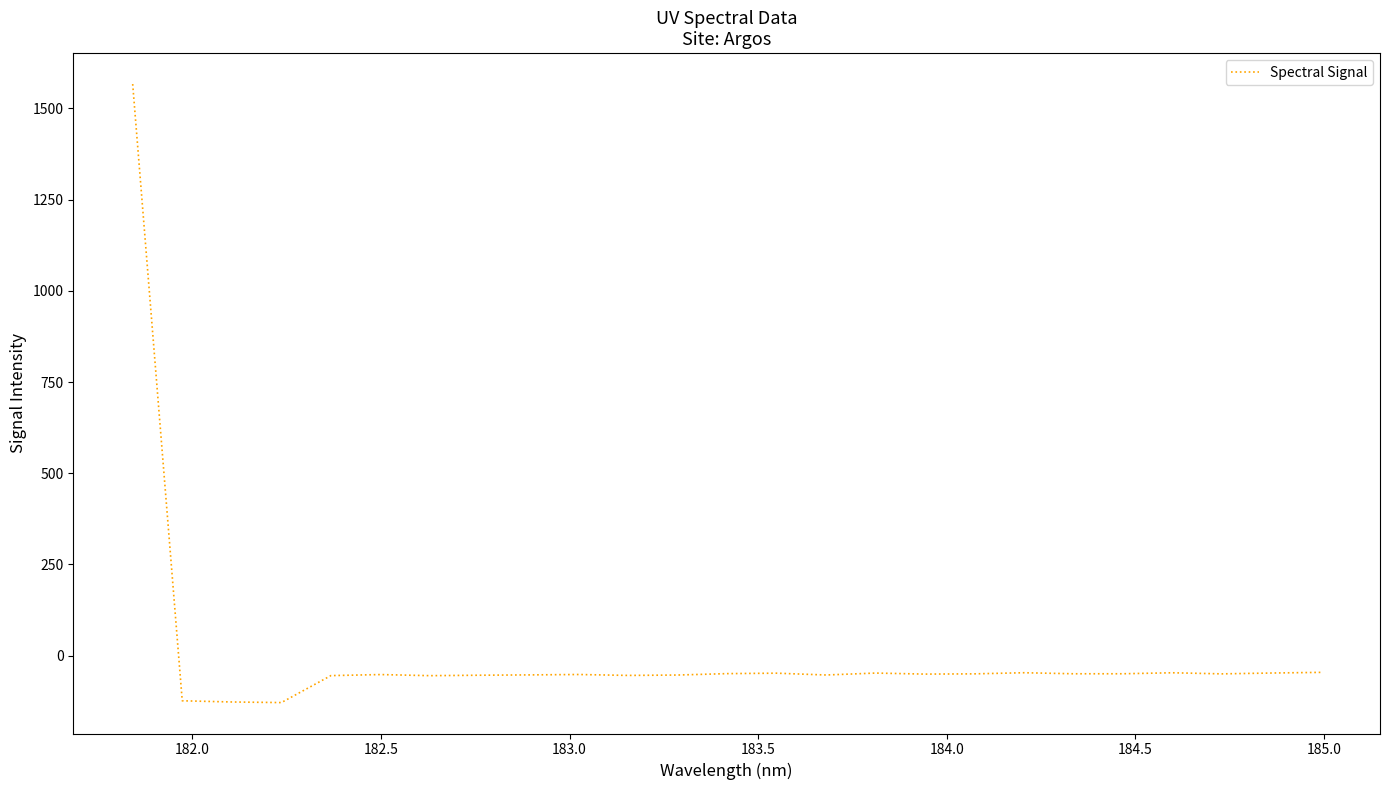

What is the greatest value displayed?

1566.7